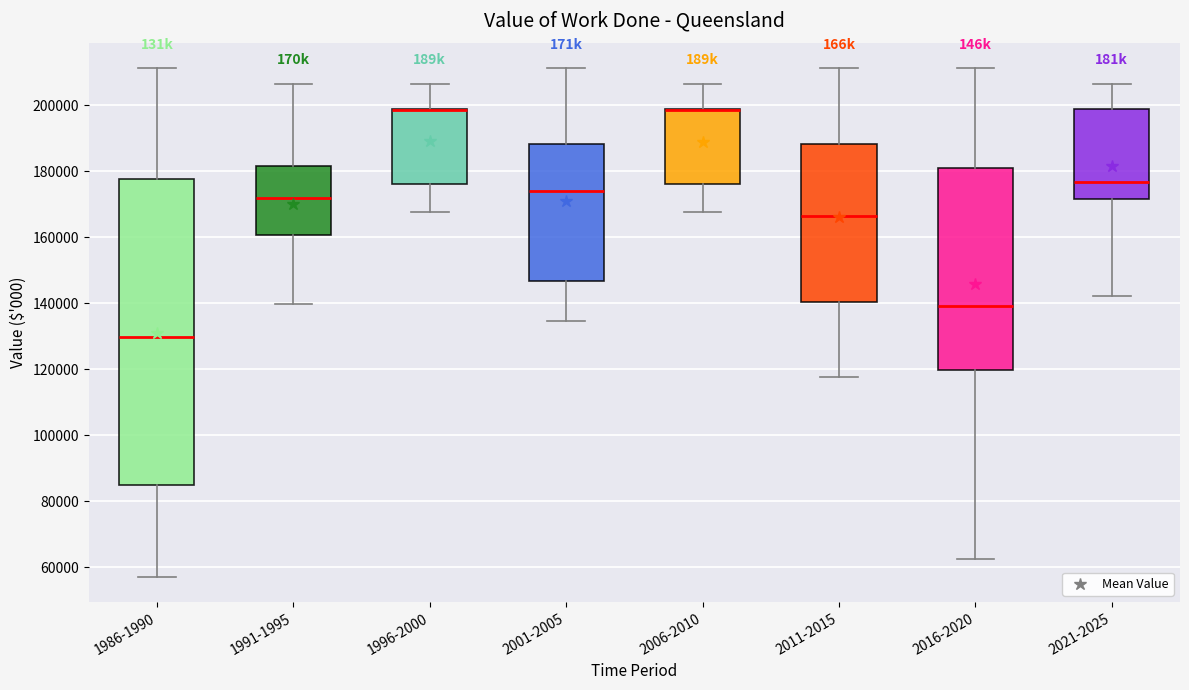

Reading left to right, read every box against the y-axis: the position of its median line, the range the box covers, and the ends of its whiskers. The values are not printed on the chart, so give them approximately, as read against the axis.

1986-1990: median 130000, box 84000 to 178000, whiskers 58000 to 212000
1991-1995: median 172000, box 160000 to 182000, whiskers 140000 to 206000
1996-2000: median 198000 (drawn on the box's upper edge), box 176000 to 198000, whiskers 168000 to 206000
2001-2005: median 174000, box 146000 to 188000, whiskers 134000 to 212000
2006-2010: median 198000 (drawn on the box's upper edge), box 176000 to 198000, whiskers 168000 to 206000
2011-2015: median 166000, box 140000 to 188000, whiskers 118000 to 212000
2016-2020: median 140000, box 120000 to 182000, whiskers 62000 to 212000
2021-2025: median 176000, box 172000 to 198000, whiskers 142000 to 206000